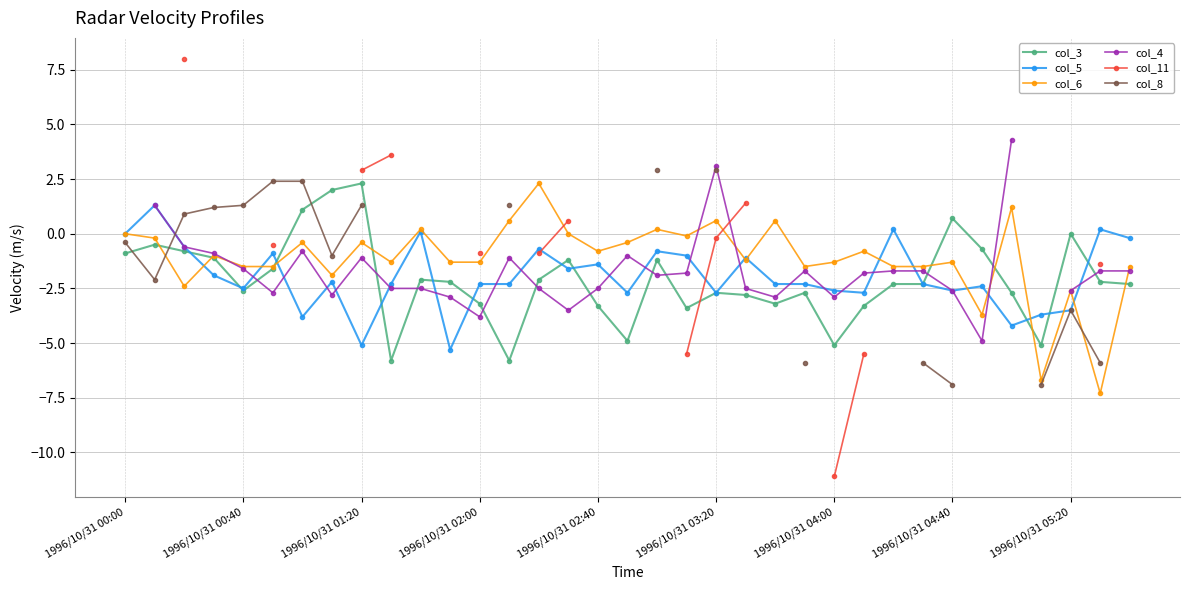

At how many categories does at least one series exceed 0?

21